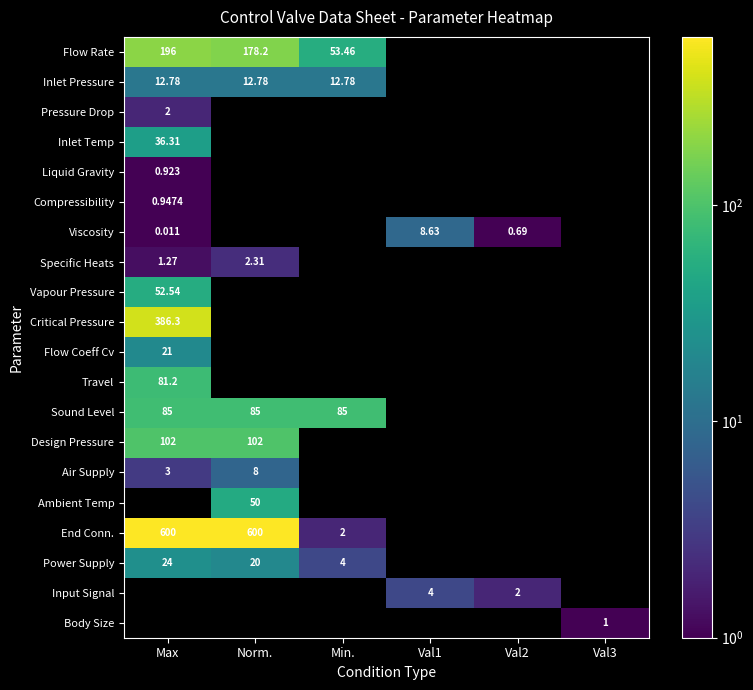

What is the greatest value displayed?

600.0